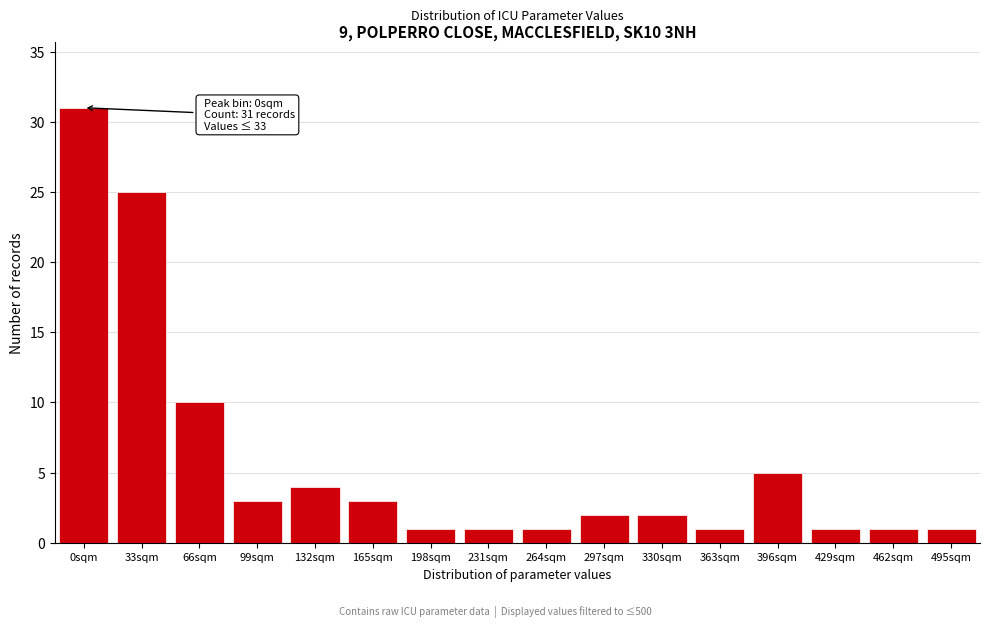

Reading left to right, transcribe all the data shown in this chart.

31	25	10	3	4	3	1	1	1	2	2	1	5	1	1	1